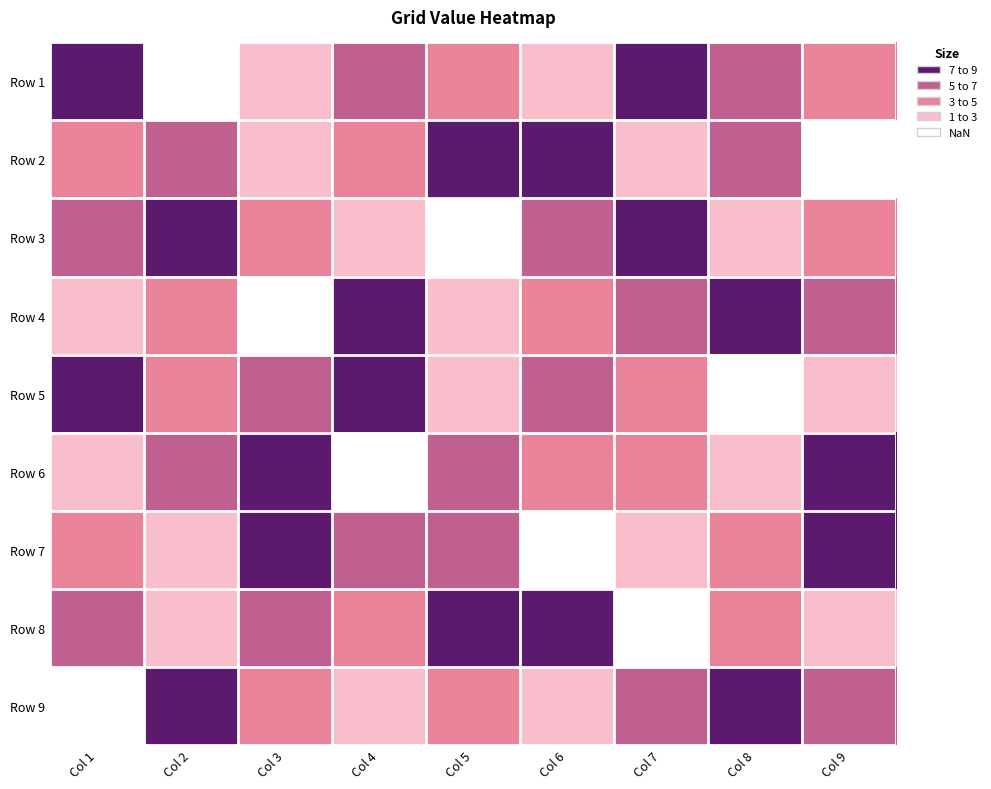

Rank the series at Col 6 from highest to lowest value.

Row 2, Row 8, Row 5, Row 3, Row 4, Row 6, Row 9, Row 1, Row 7